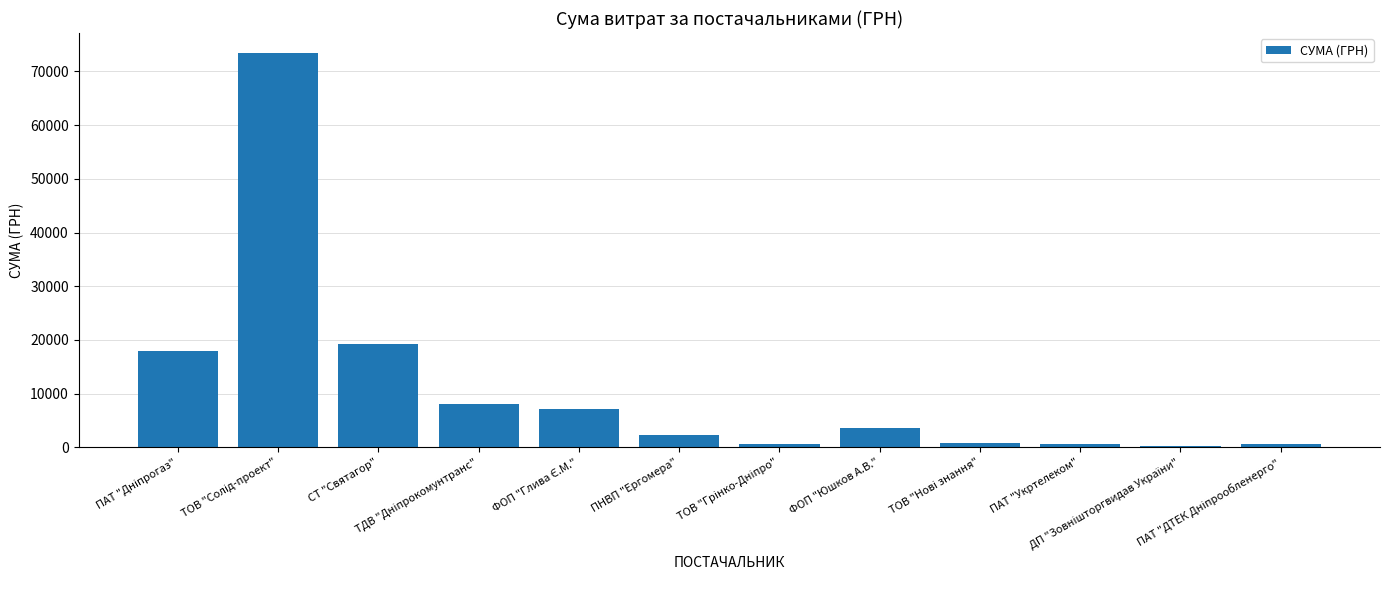

What is the greatest value displayed?

73490.0